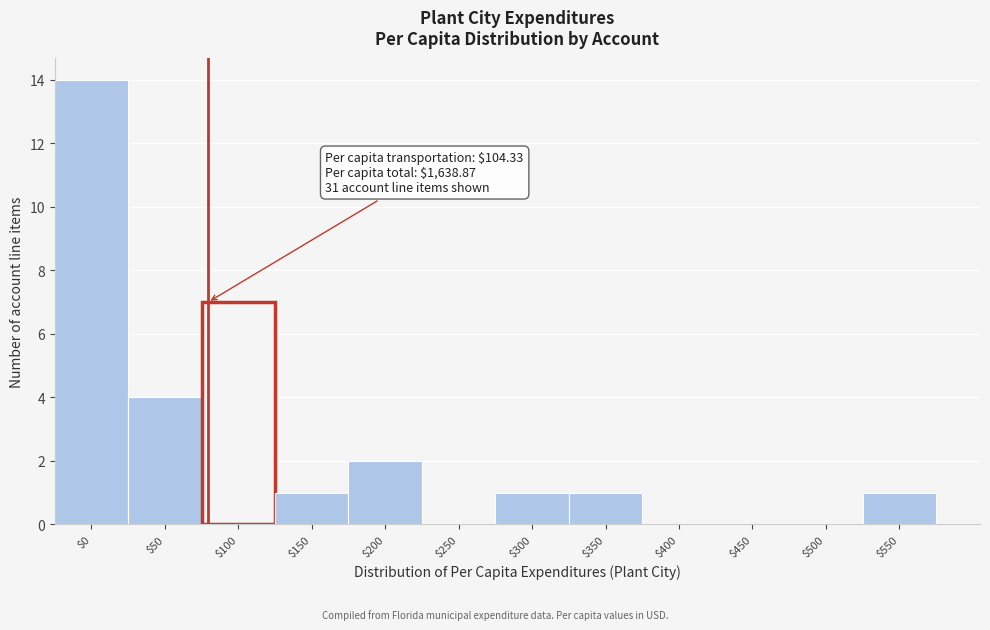

What is the greatest value displayed?

14